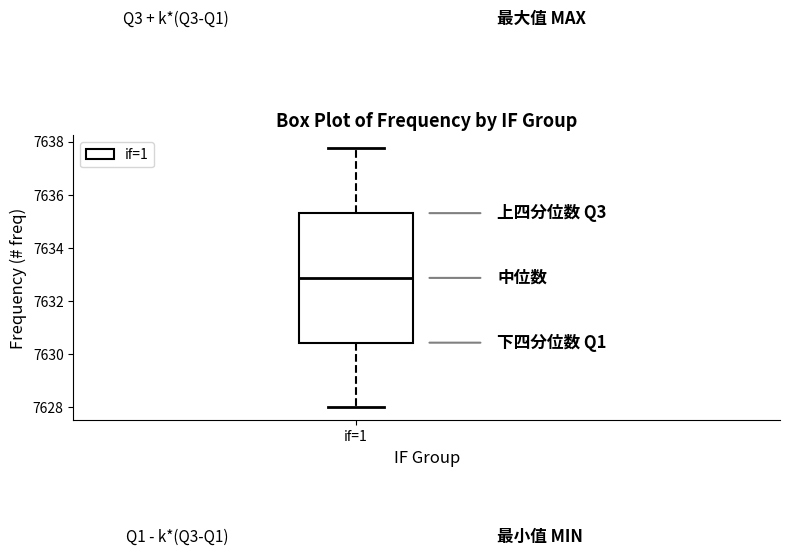

Transcribe this box plot: give where the median line is, the range the box spans, and where the two whiskers end, as read against the y-axis. The values are not printed on the chart, so give them approximately, as read against the axis.

median 7632.8, box 7630.4 to 7635.4, whiskers 7628.0 to 7637.8